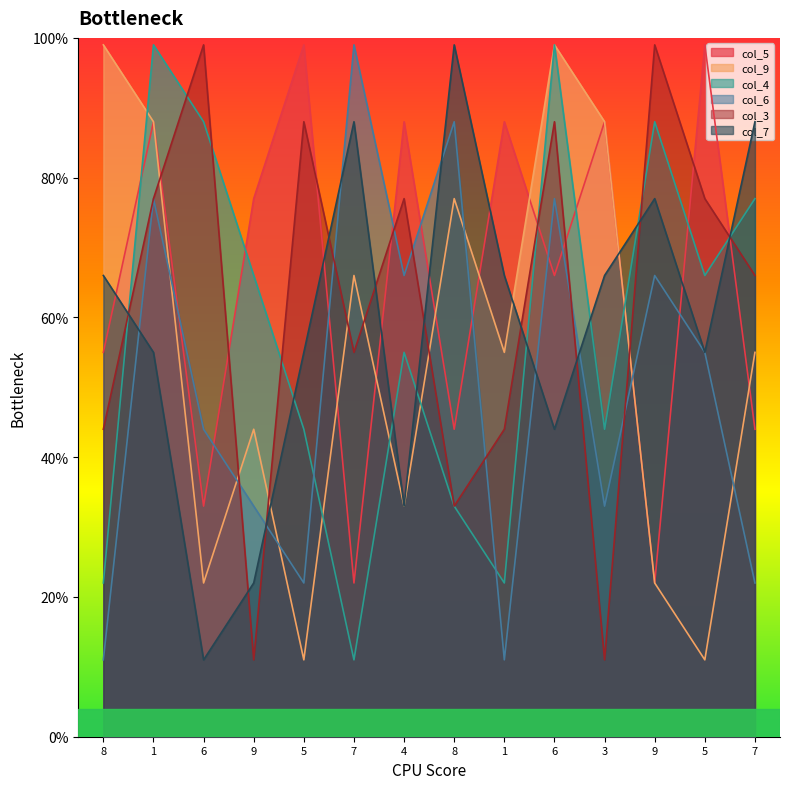

How many data points in col_5 are above 77?

6